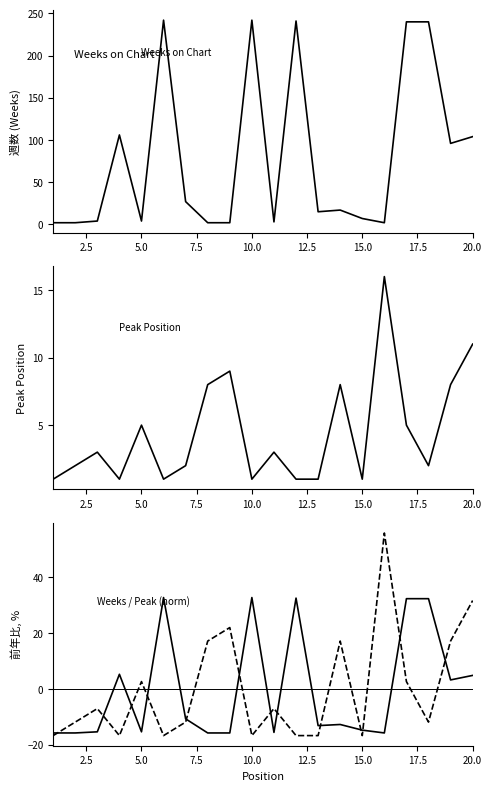

What is the lowest value of the Peak Position series?

1.0